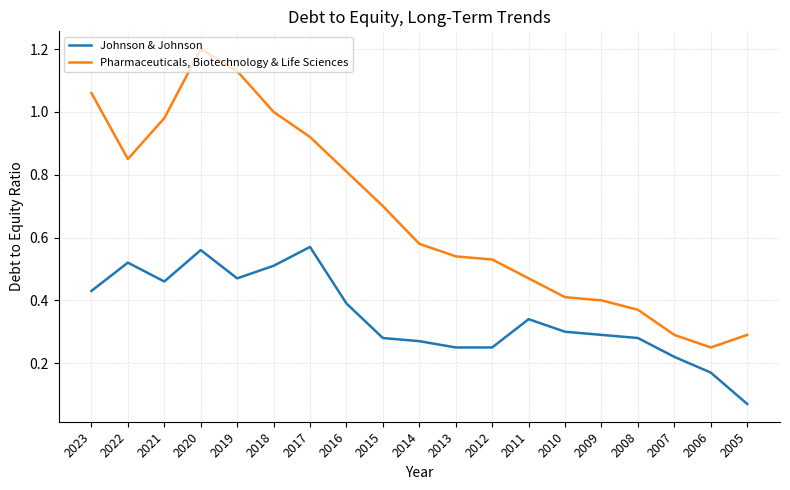

How many distinct data groups are displayed?

2